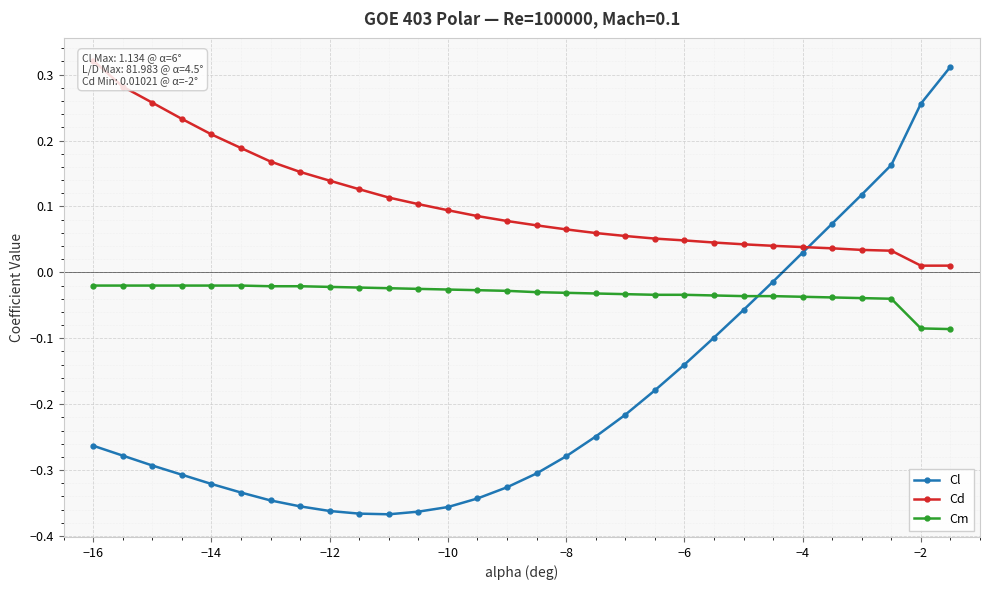

Does the chart display data point markers on the line(s)?

Yes